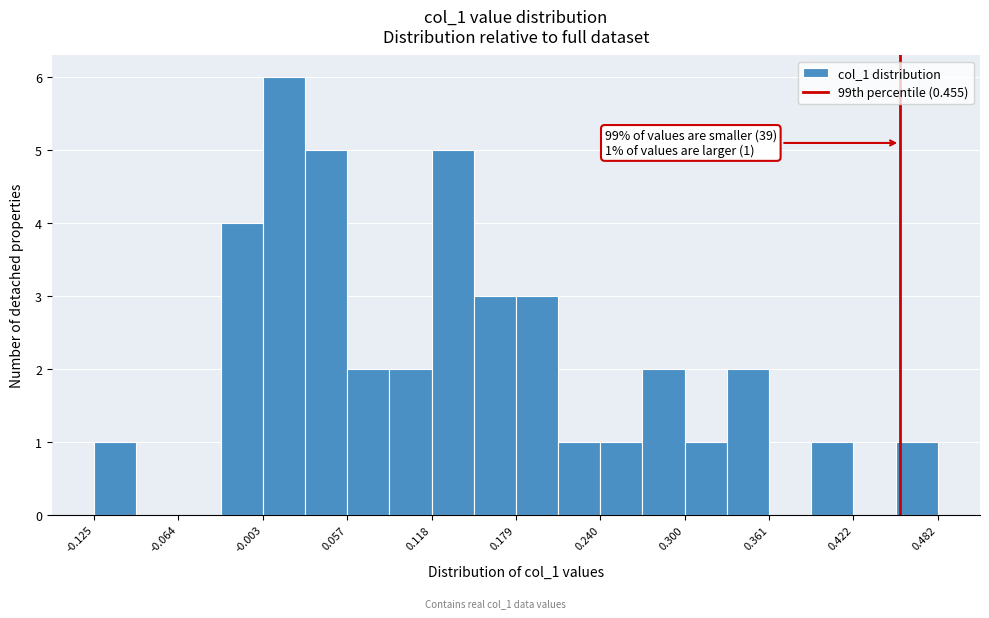

Read against the x-axis, roughly where is the centre of the tallest bar?

0.01